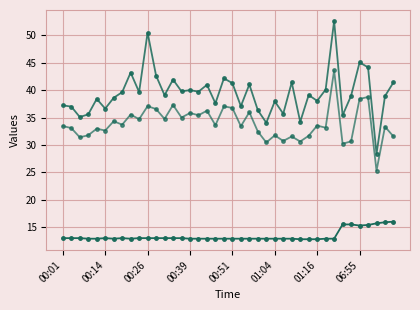

Count the number of data series in this chart.

3